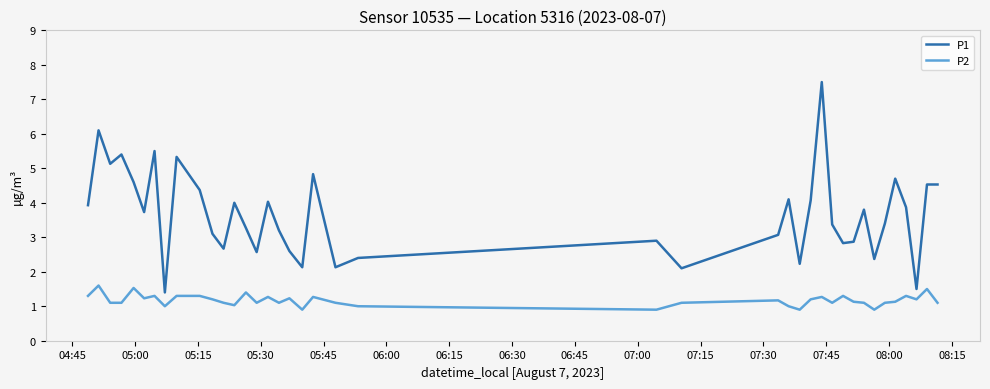

What is the lowest value of the P1 series?

1.4